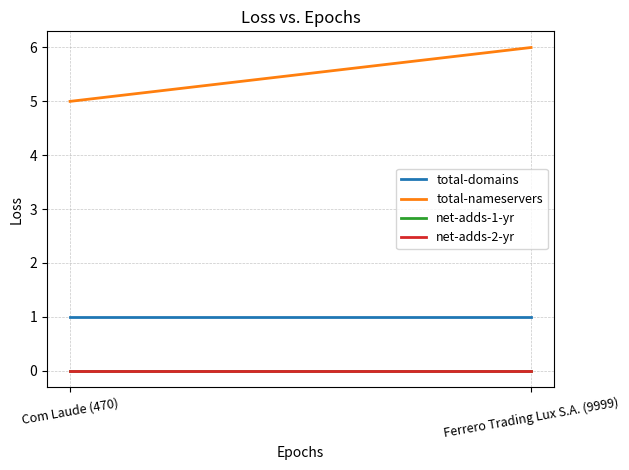

What position from the right is Com Laude (470)?

2